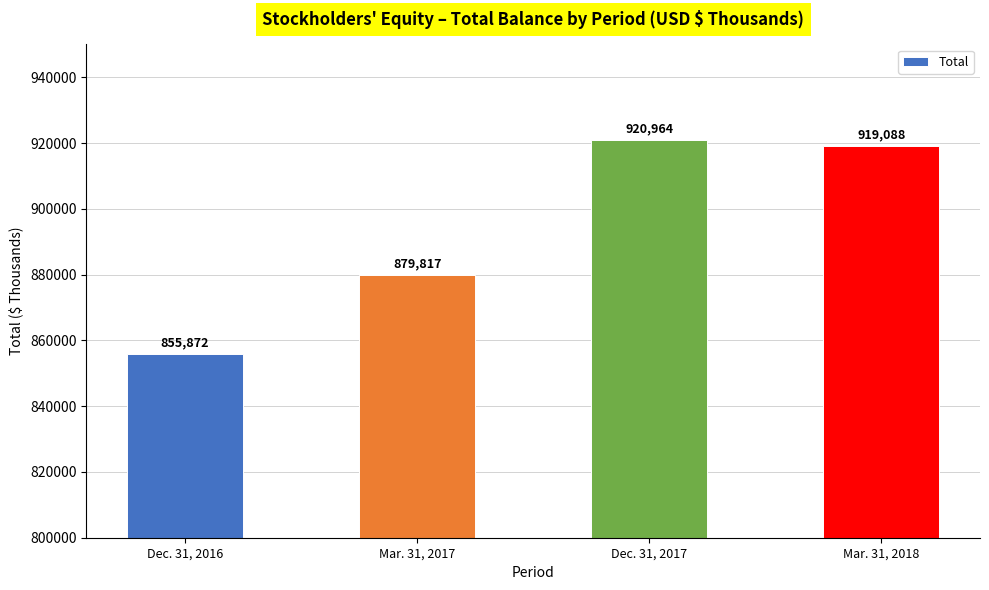

True or false: the data shows 855872 at Dec. 31, 2016.

True